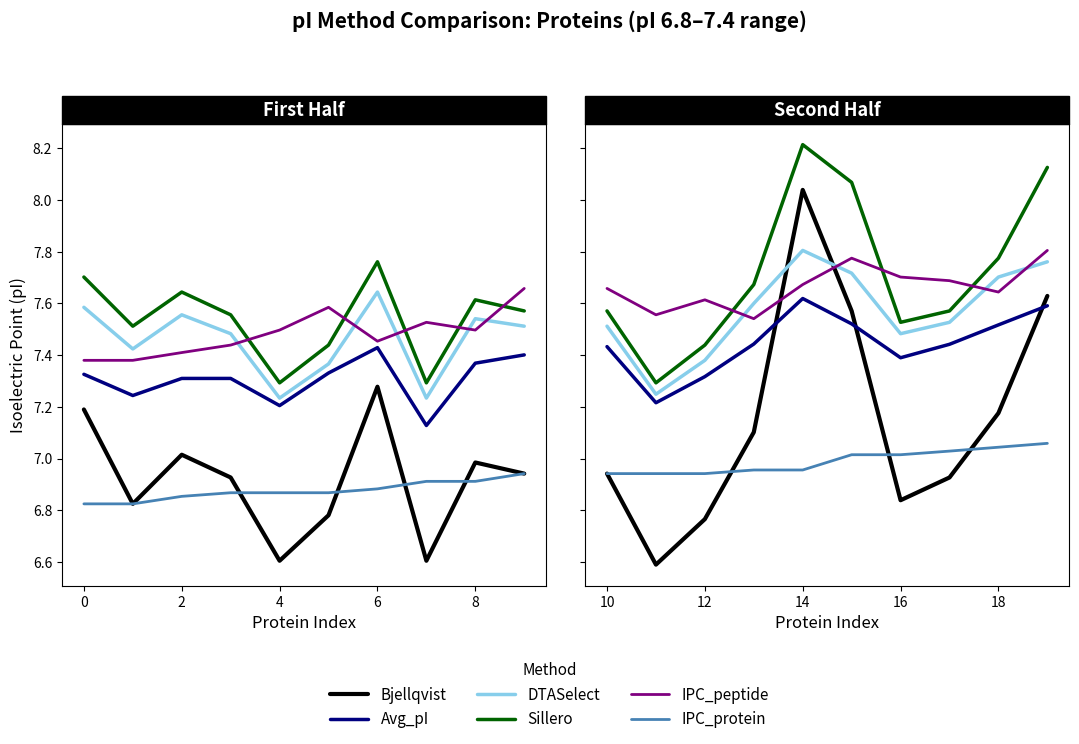

The value of IPC_protein at 14 is 10.4. True or false?

False